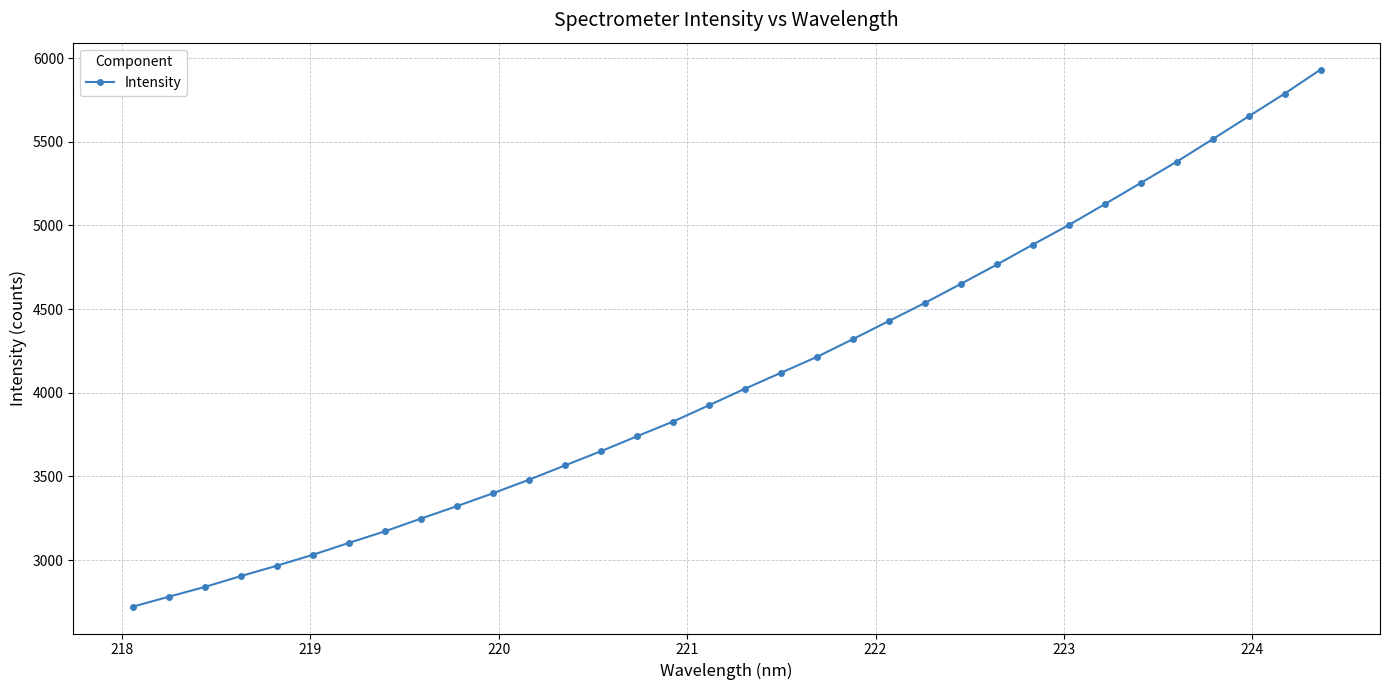

What is the difference between the maximum and minimum values?

3210.1